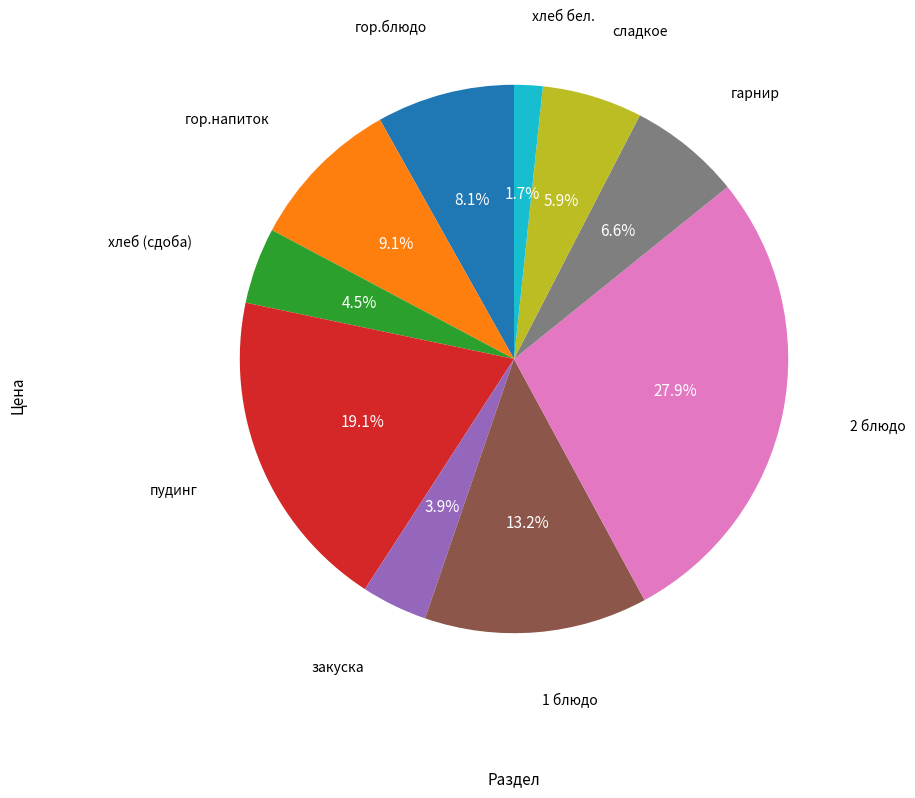

Does any single category account for the majority?

No